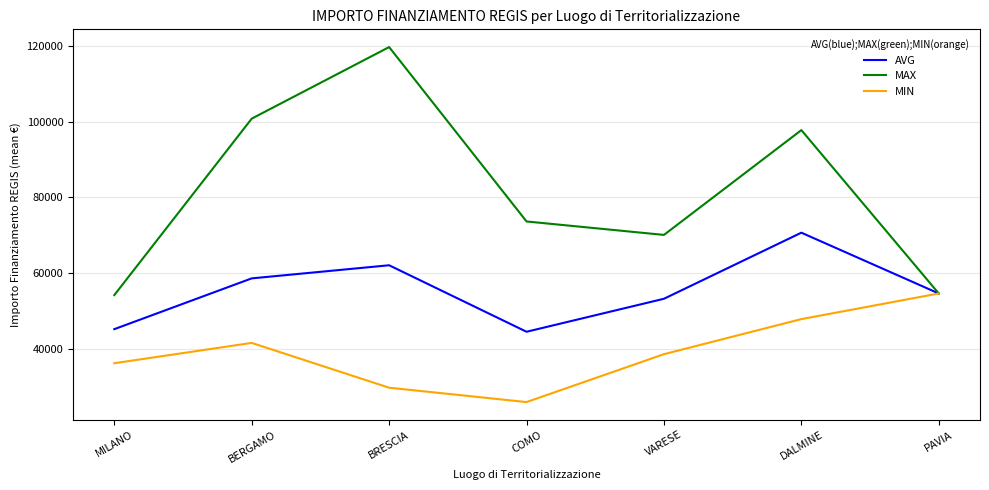

Which series has the widest spread of values?

MAX